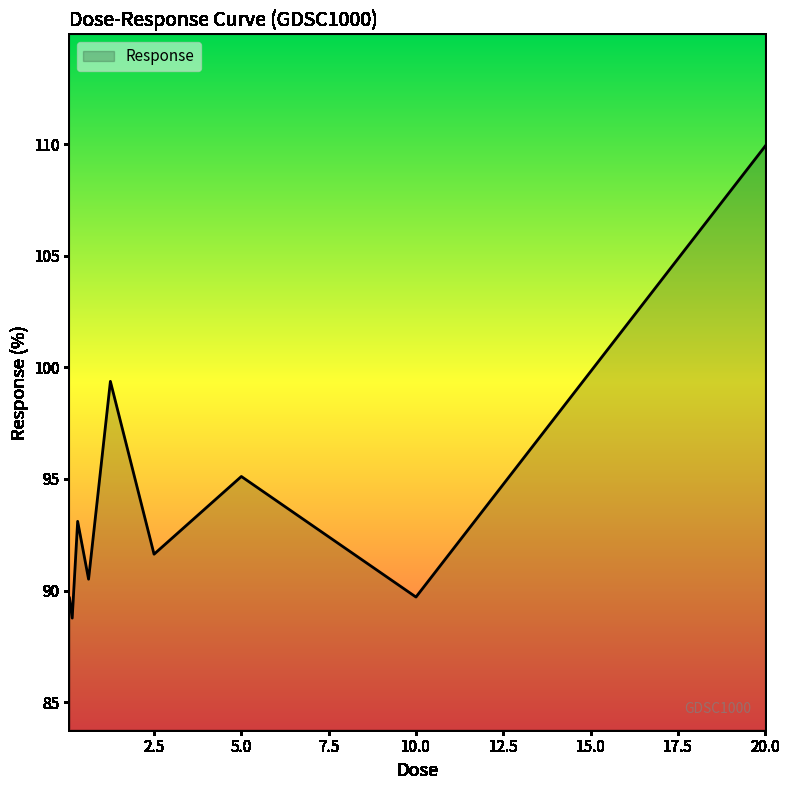

What is the greatest value displayed?

109.9